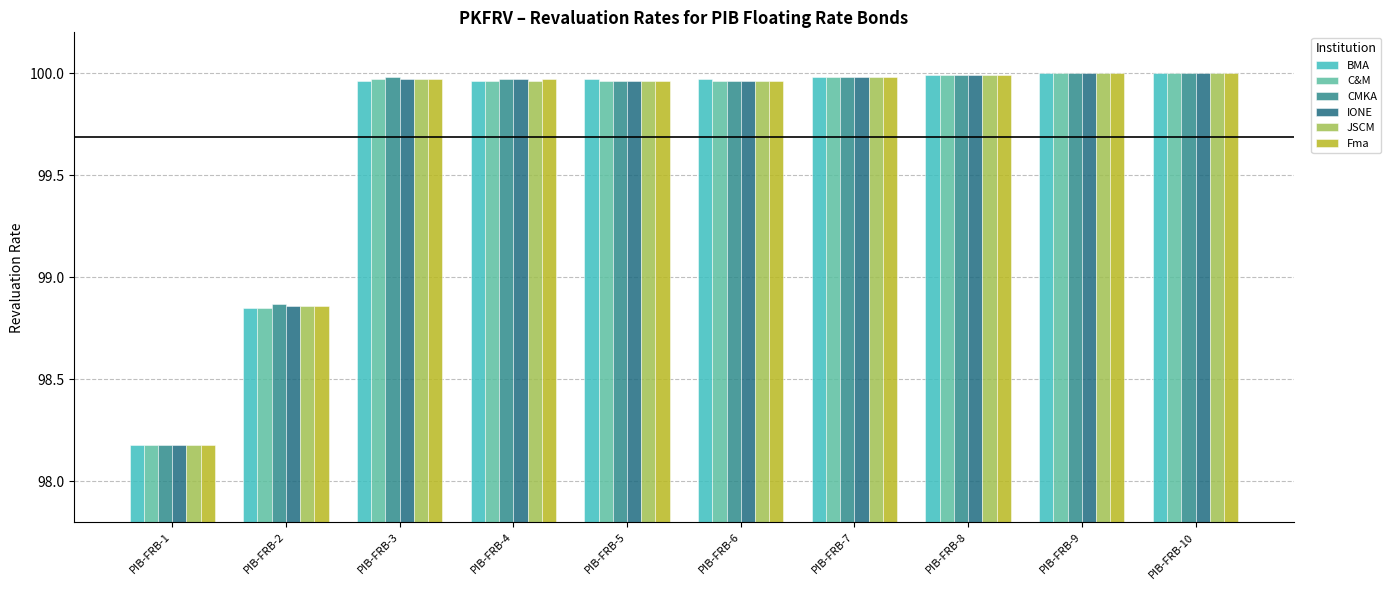

What is the average value of the C&M series?

99.7